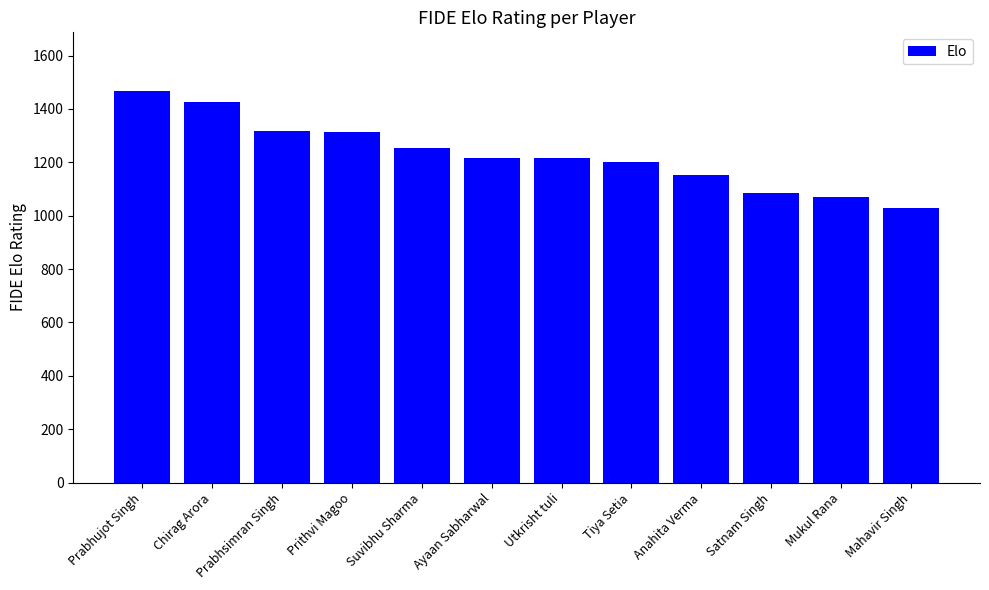

The value at Prabhsimran Singh is 1317. True or false?

True